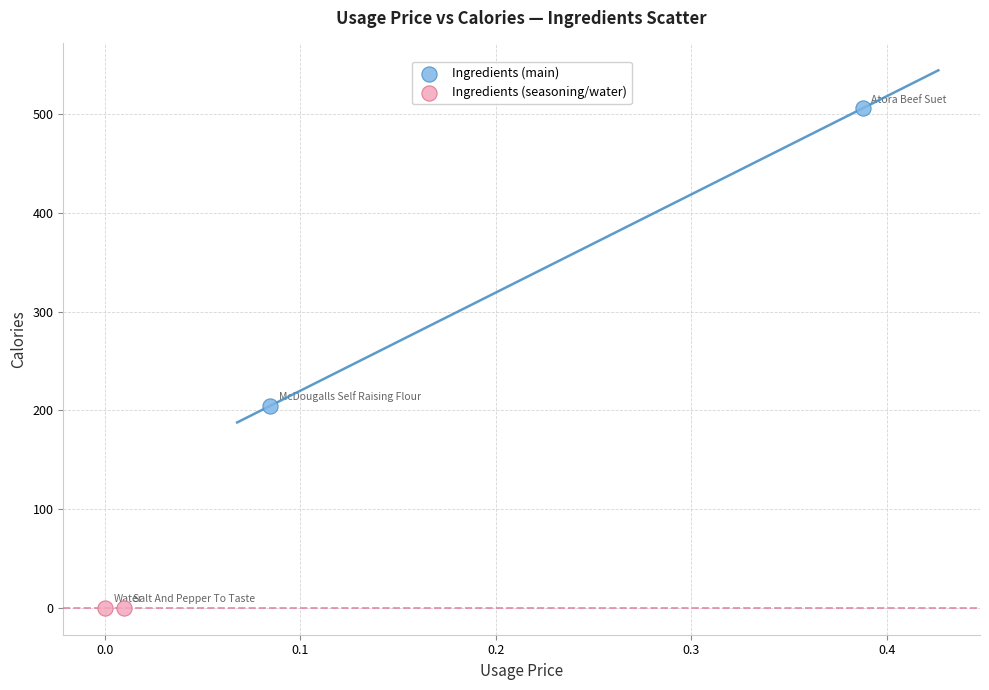

Which series reaches the minimum Y coordinate?

Ingredients (seasoning/water)